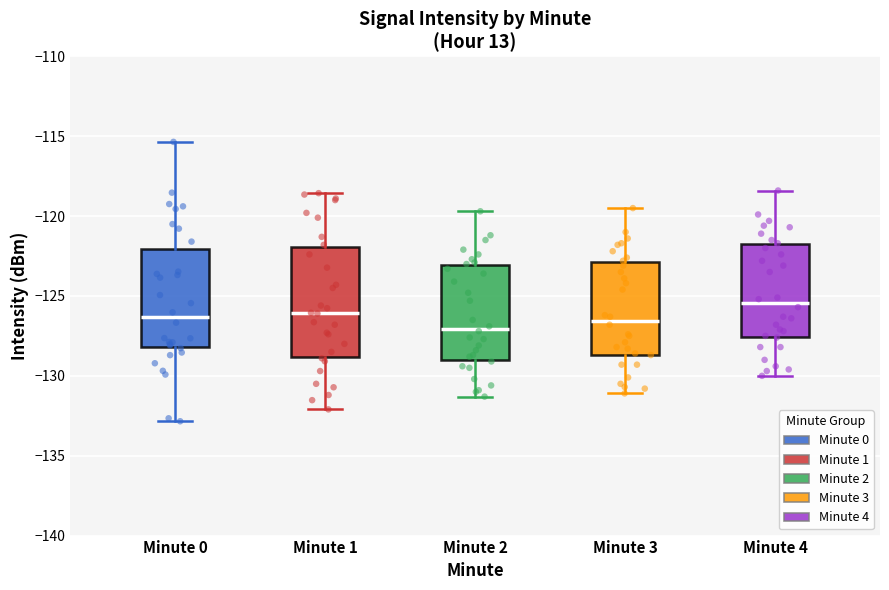

Where is the upper edge of the box for Minute 3 on the y-axis? The values are not printed on the chart, so give them approximately, as read against the axis.

-123.0